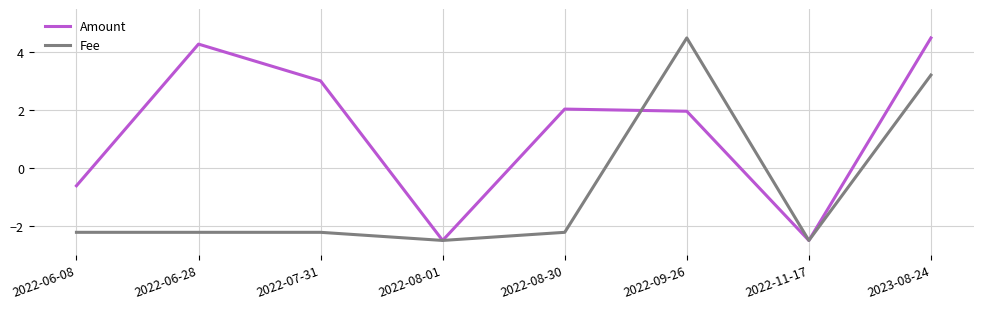

Between 2022-06-28 and 2022-07-31, which series saw the biggest shift?

Amount